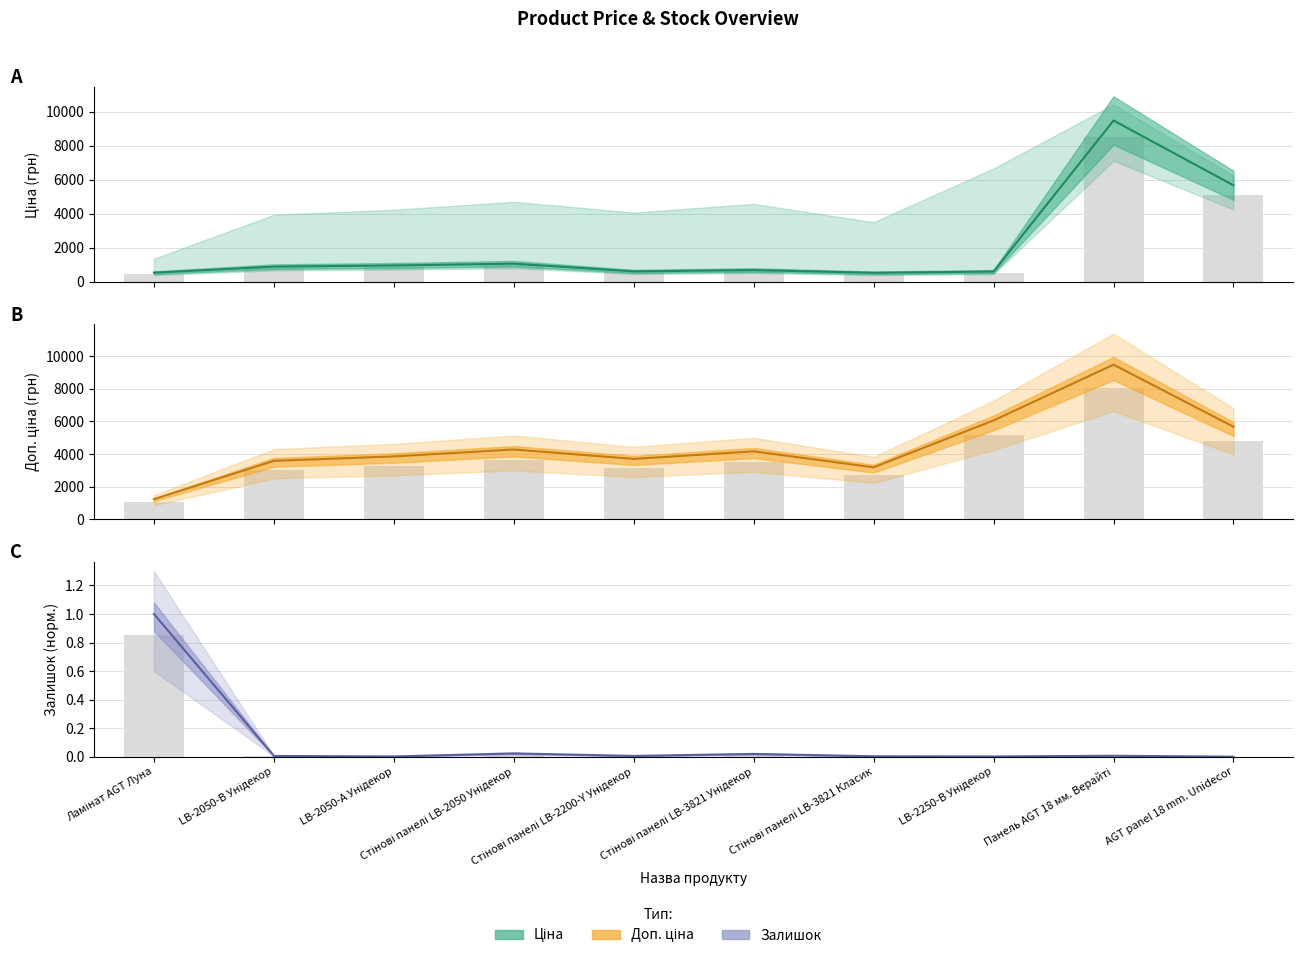

Which category has the lowest value in the Доп. ціна (центр) series?

Ламінат AGT Луна